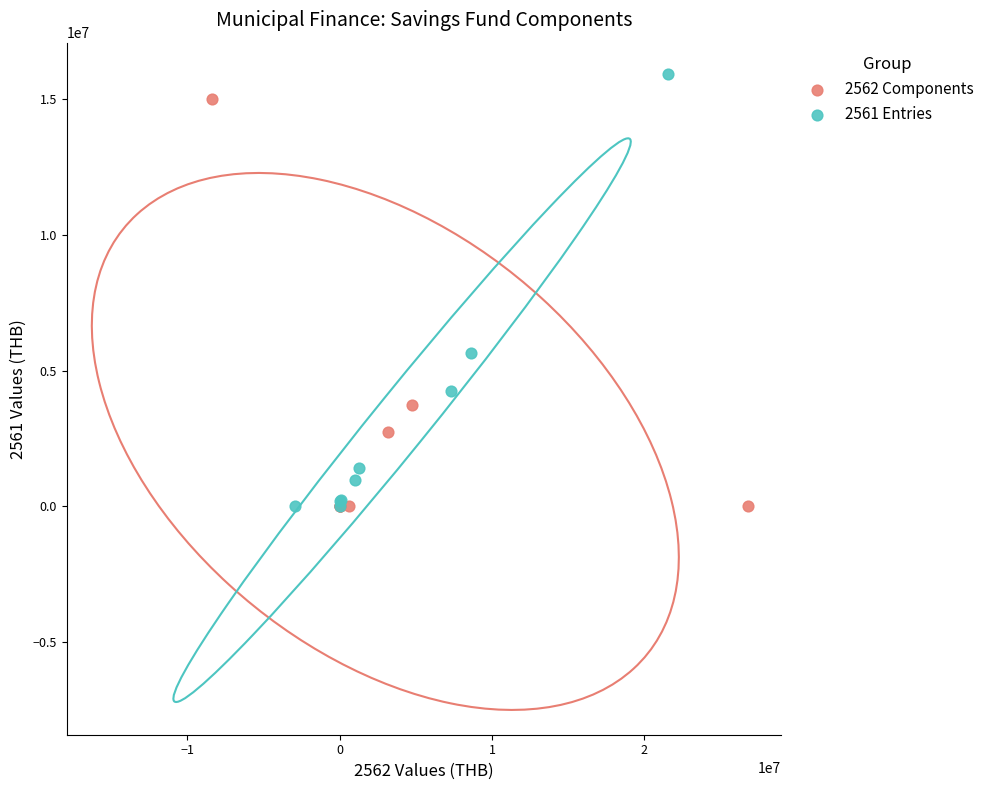

Which series reaches the maximum Y coordinate?

2561 Entries